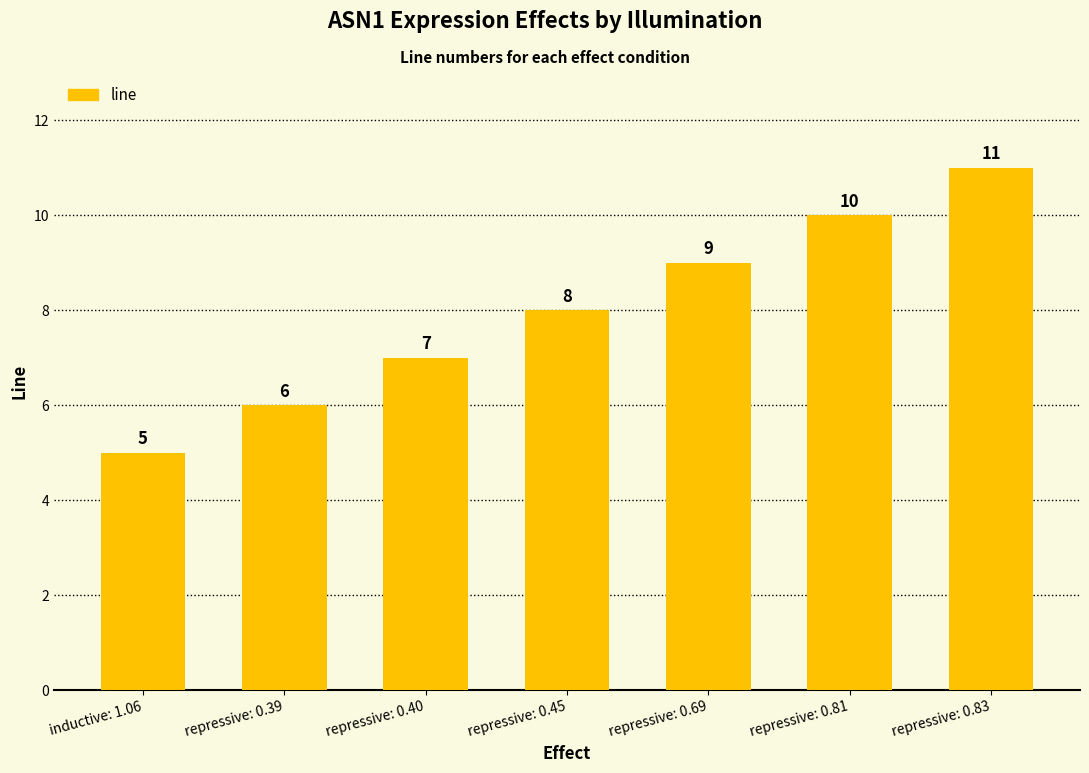

Which category has the lowest value across all series?

inductive: 1.06